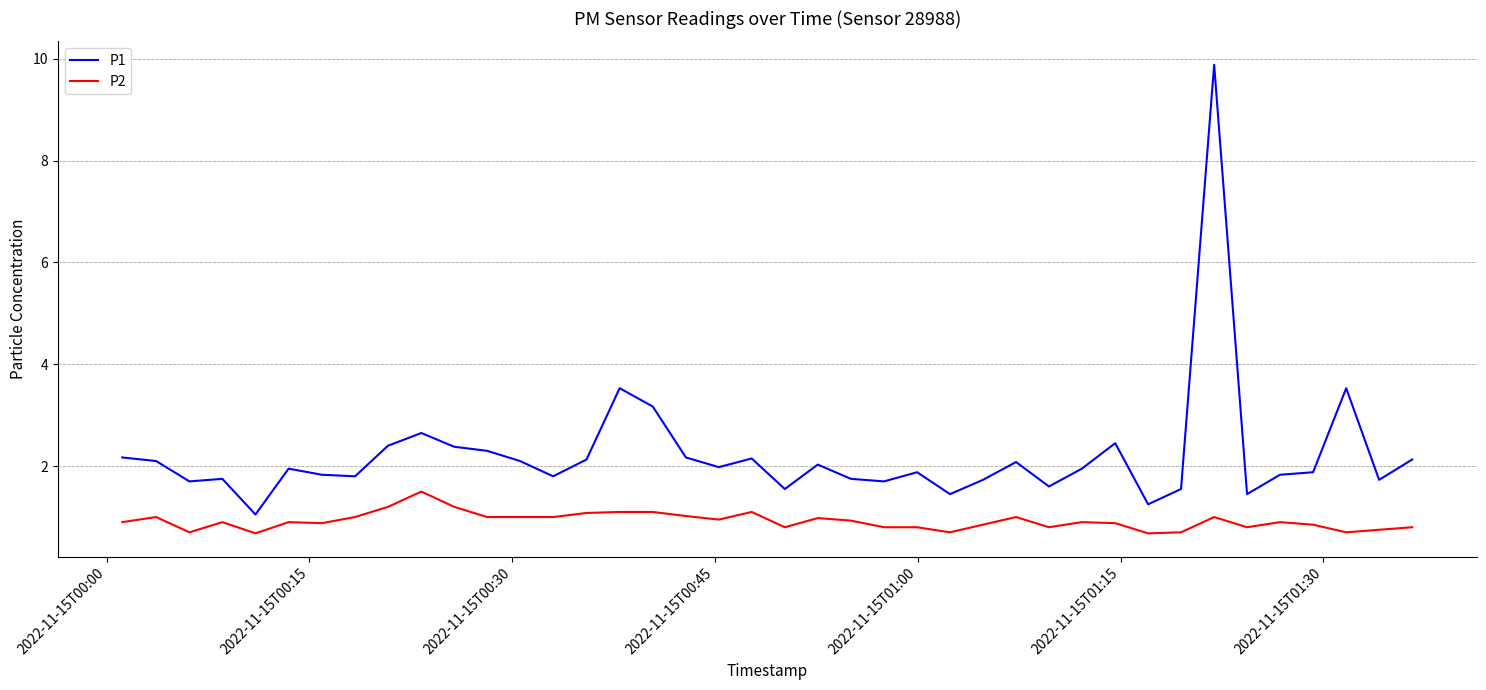

Rank the series by their average value, from highest to lowest.

P1, P2